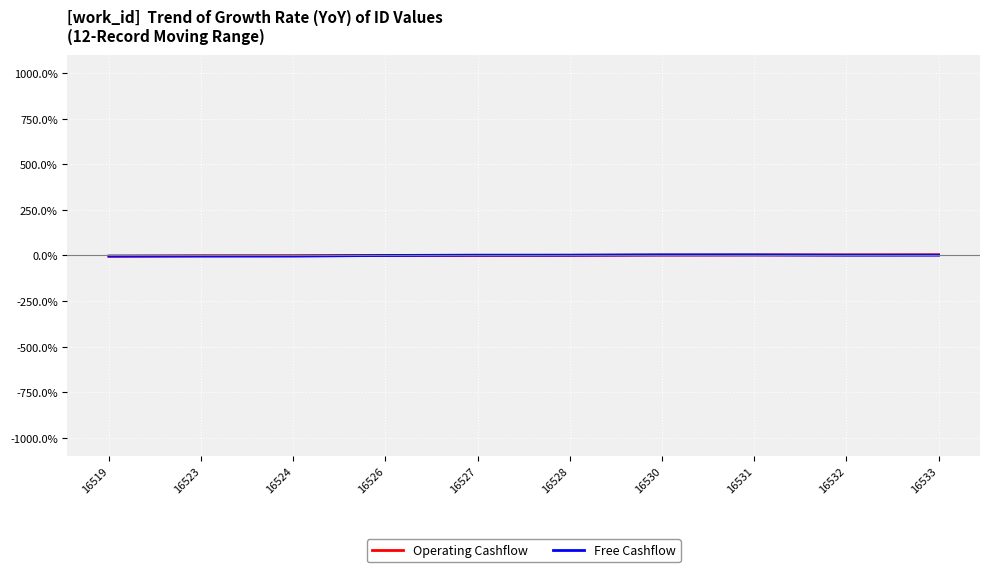

Is it true that Free Cashflow equals 1.3 at 16532?

True